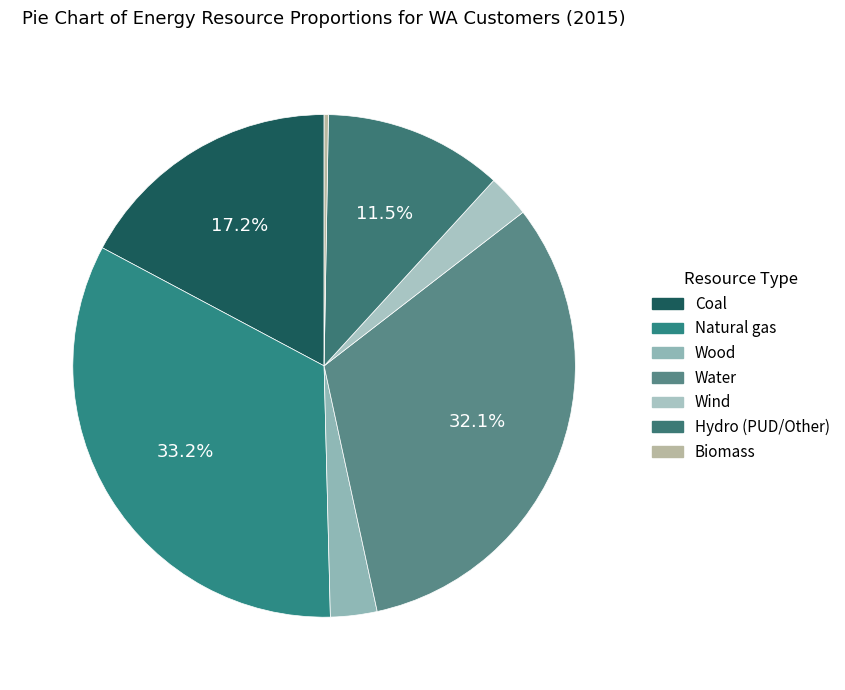

To the nearest percent, what is the average slice percentage?

14%